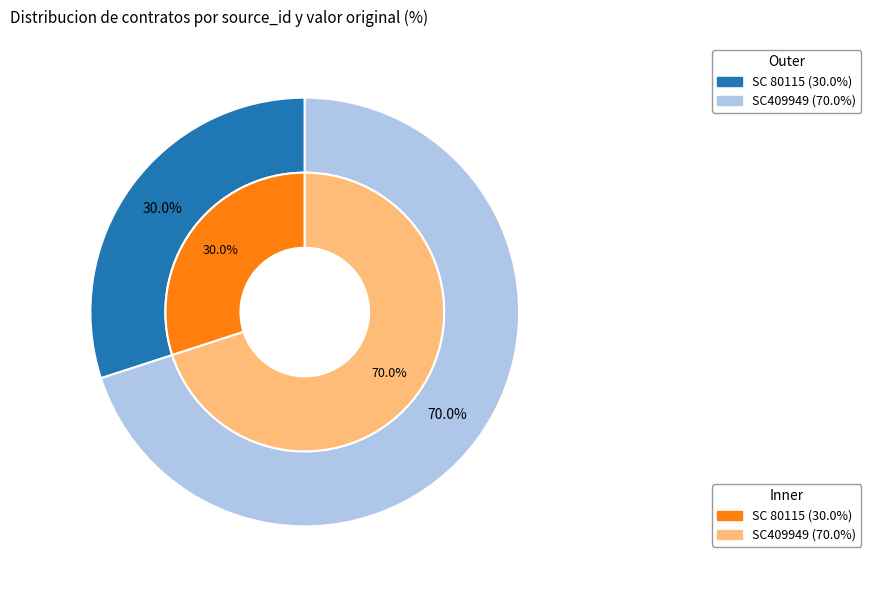

To the nearest percent, what is the average slice percentage?

50%